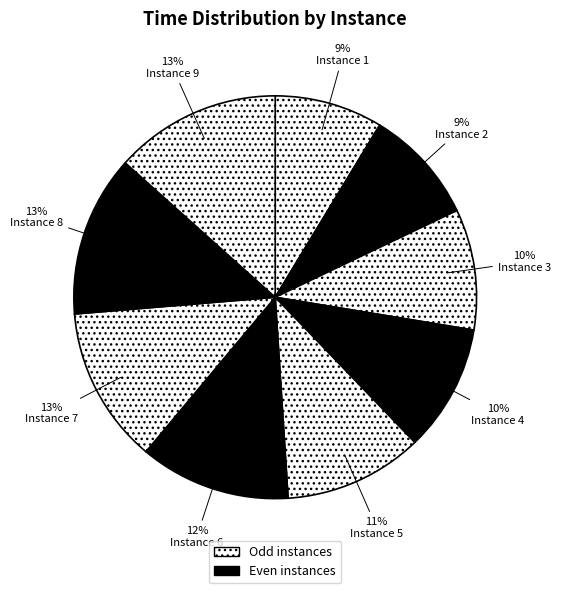

To the nearest percent, what is the average slice percentage?

11%